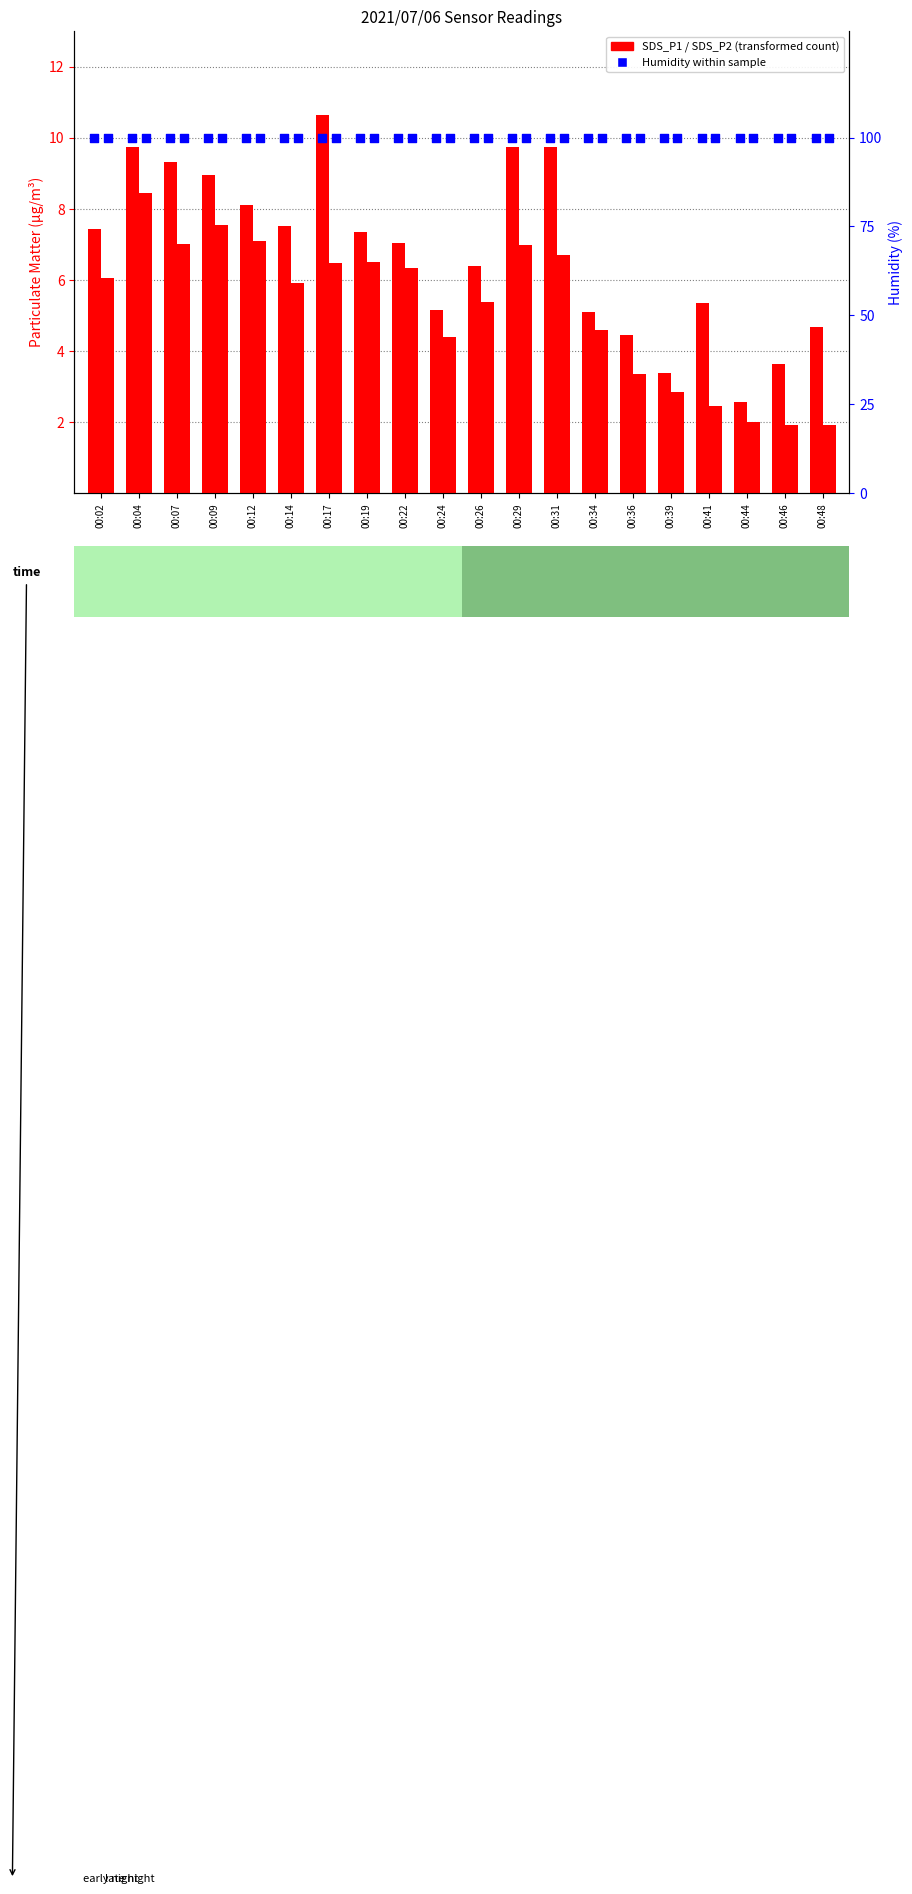

Which series reaches the minimum Y coordinate?

SDS_P2